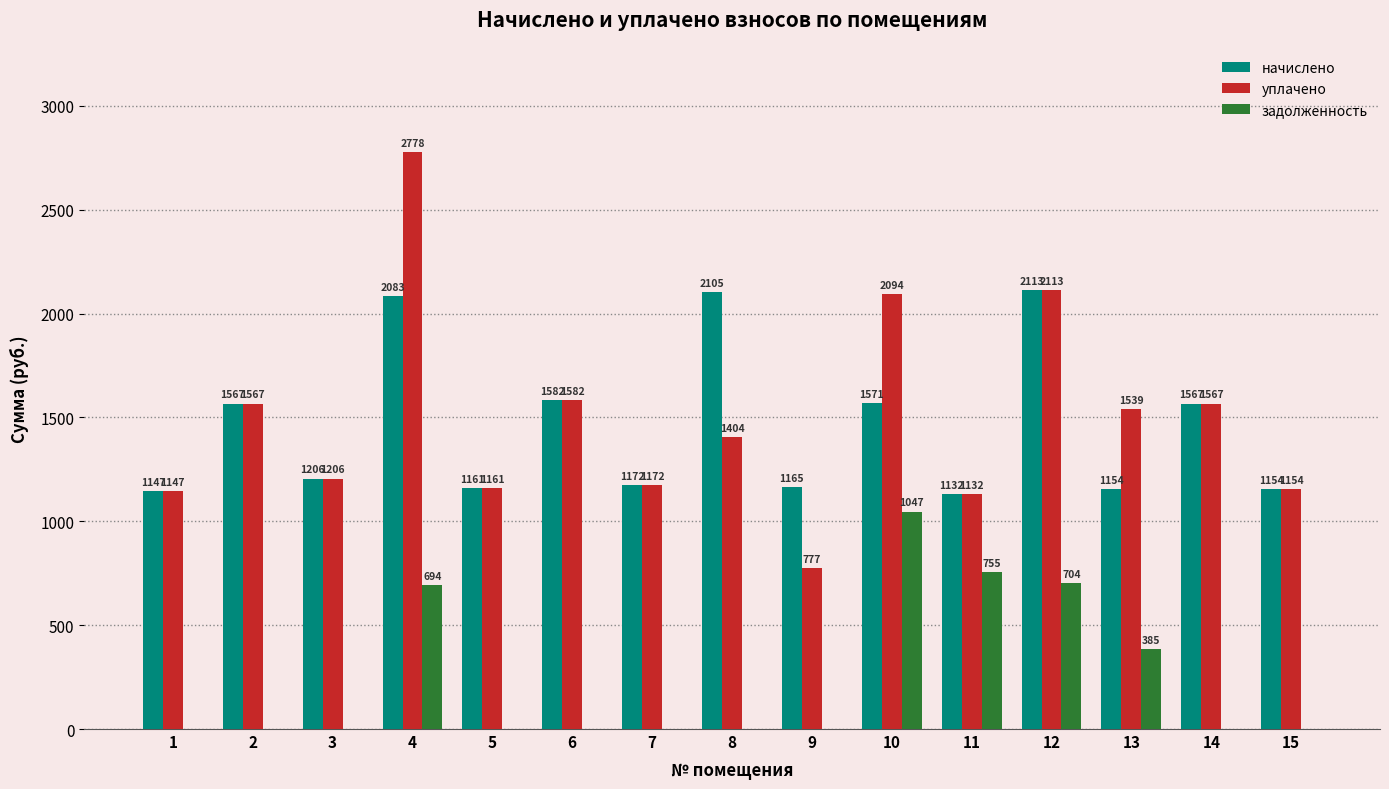

The задолженность series shows 280.4 at 12. True or false?

False